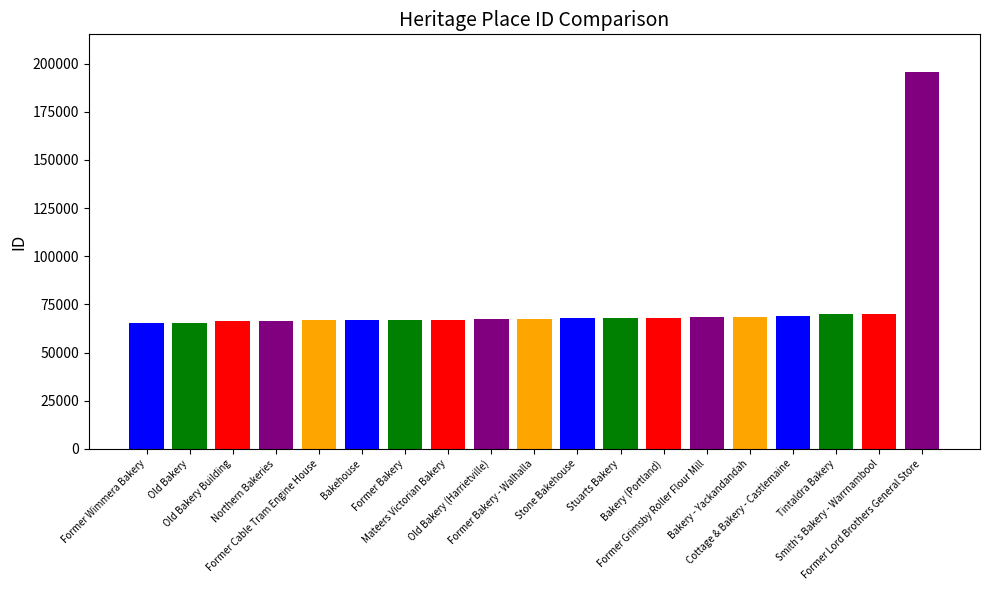

What is the label of the 2nd bar from the right?

Smith's Bakery - Warrnambool